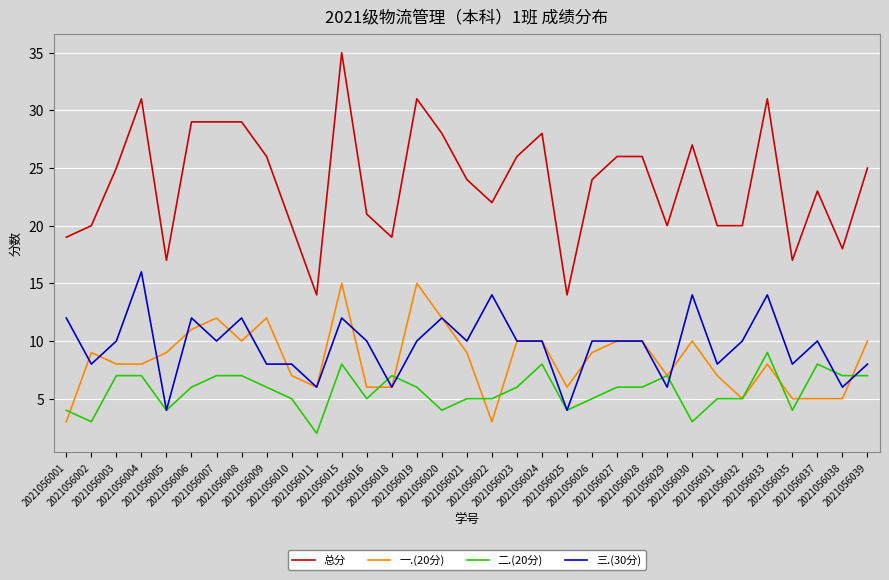

What is the greatest value displayed?

35